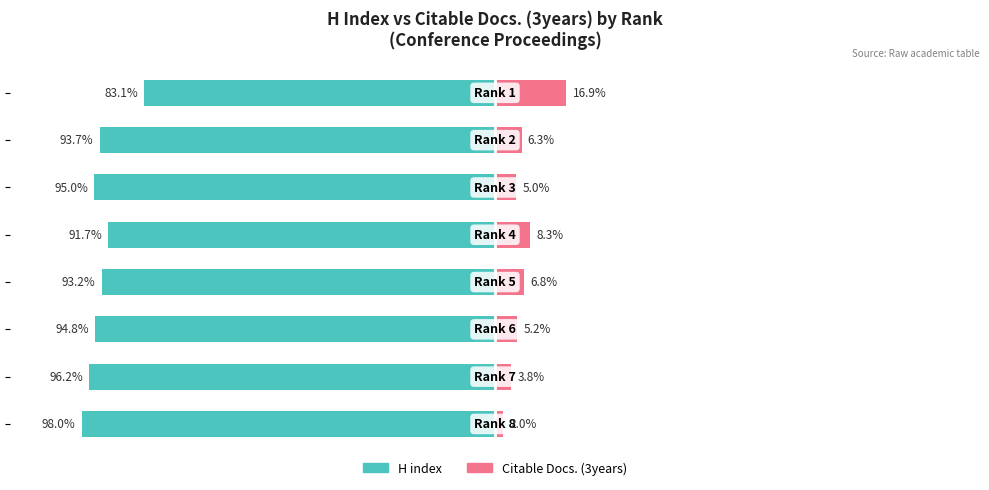

Count the number of data series in this chart.

2